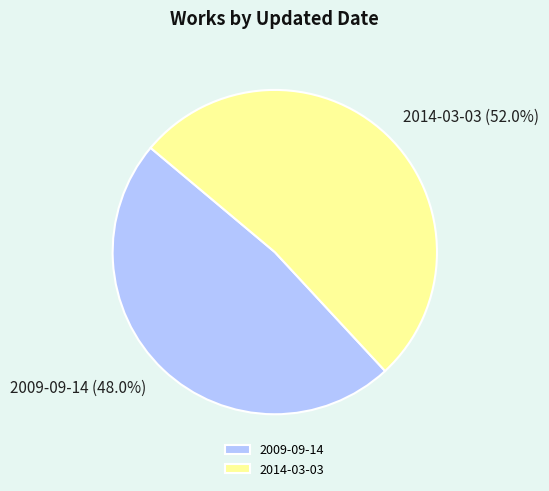

What portion of the pie excludes 2009-09-14?

52.0%